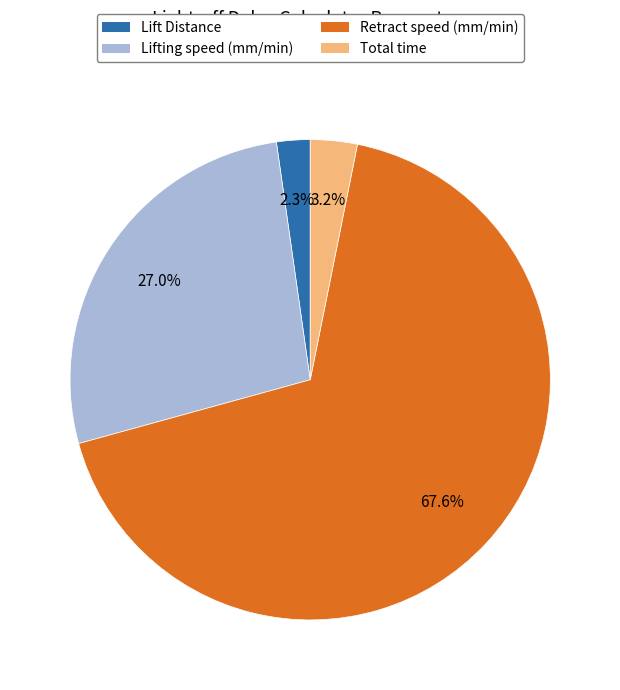

What percentage is the Lifting speed (mm/min) slice, to the nearest percent?

27%